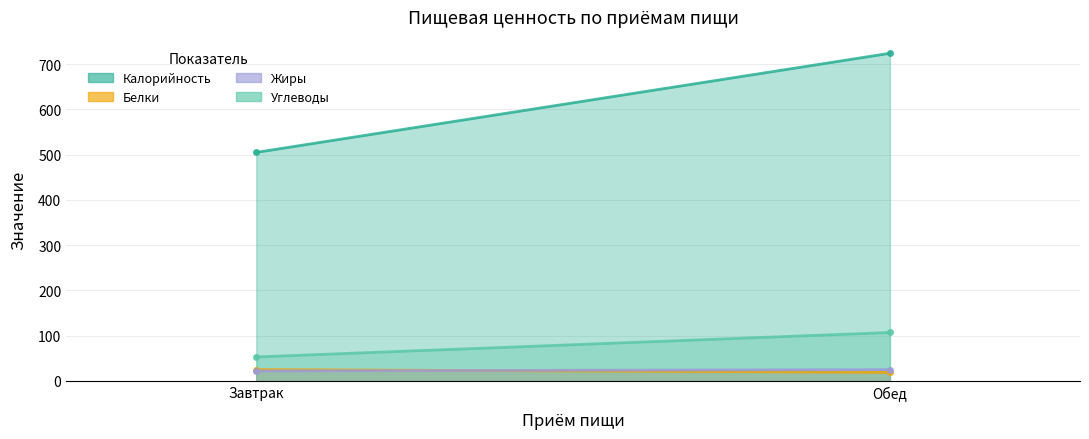

Reading left to right, transcribe all the data shown in this chart.

Калорийность: Завтрак=505	Обед=724
Белки: Завтрак=25	Обед=19
Жиры: Завтрак=22	Обед=25
Углеводы: Завтрак=53	Обед=107